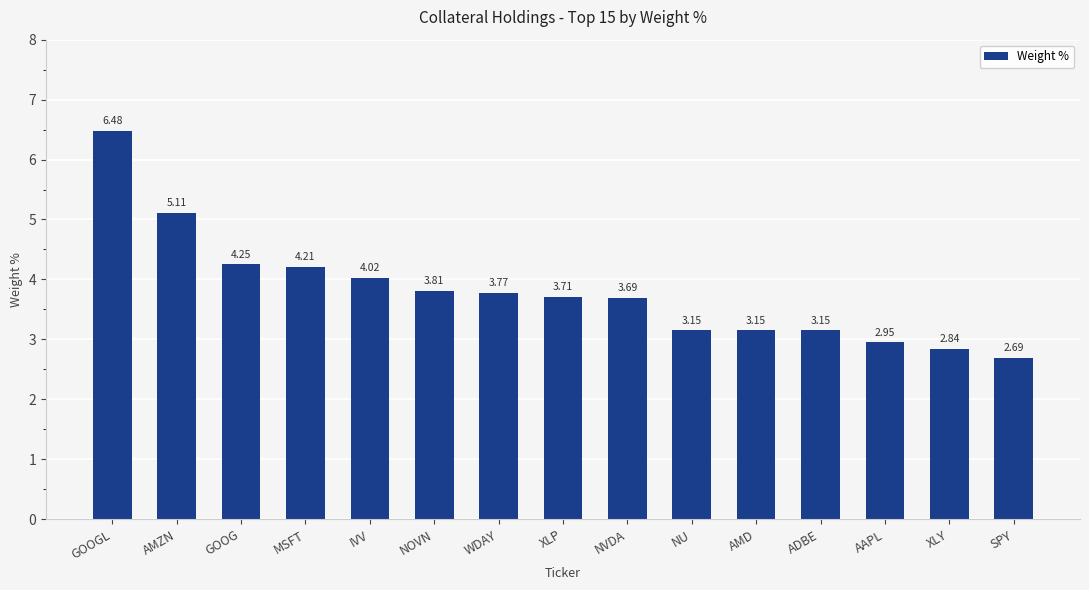

What is the sum of the values at AMD and XLY?

6.0